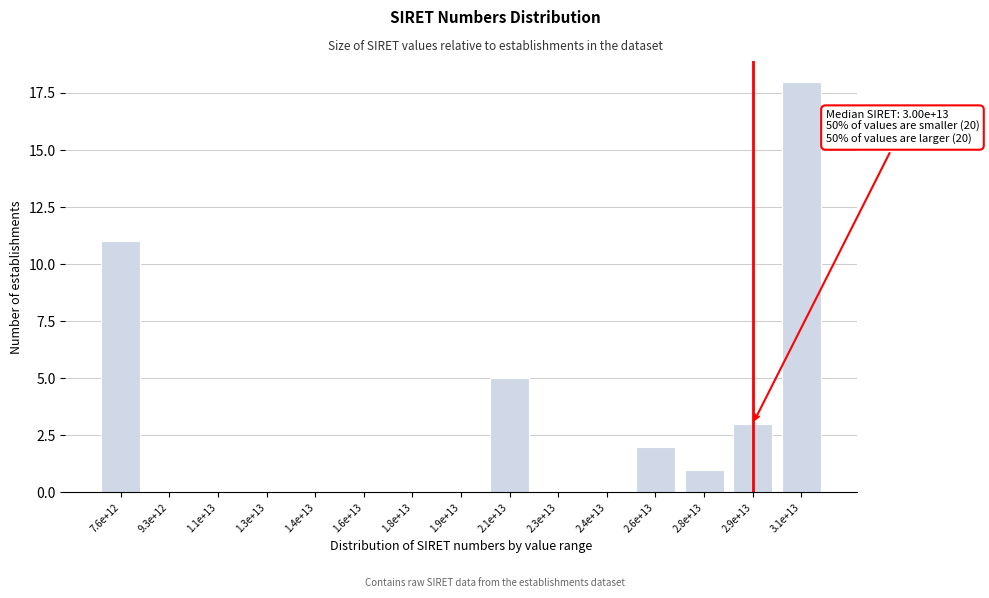

Reading right to left, what are all the values shown in this chart?

3.1e+13=18	2.9e+13=3	2.8e+13=1	2.6e+13=2	2.4e+13=0	2.3e+13=0	2.1e+13=5	1.9e+13=0	1.8e+13=0	1.6e+13=0	1.4e+13=0	1.3e+13=0	1.1e+13=0	9.3e+12=0	7.6e+12=11